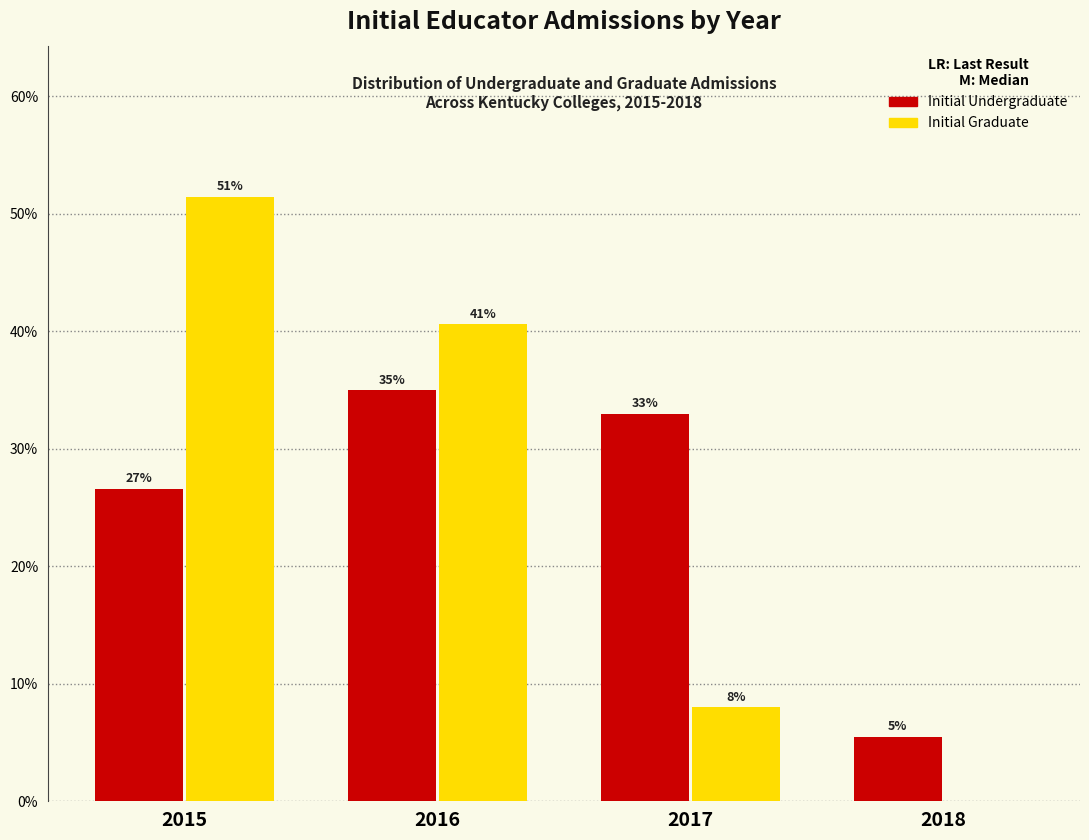

What are all the series names shown in the legend?

Initial Undergraduate, Initial Graduate